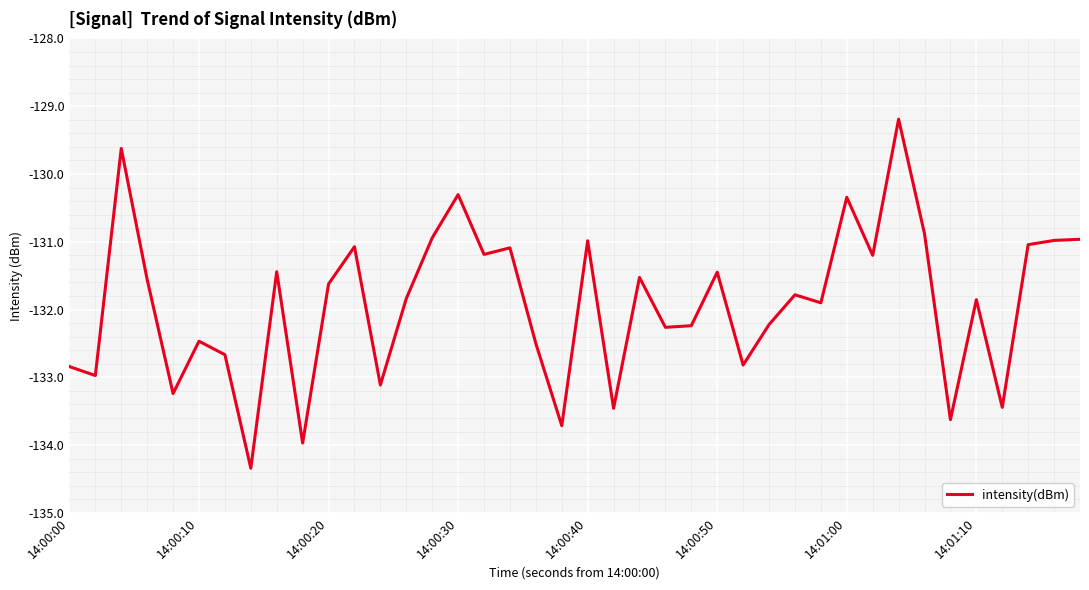

True or false: there are more than 0 points higher than both neighbors.

True